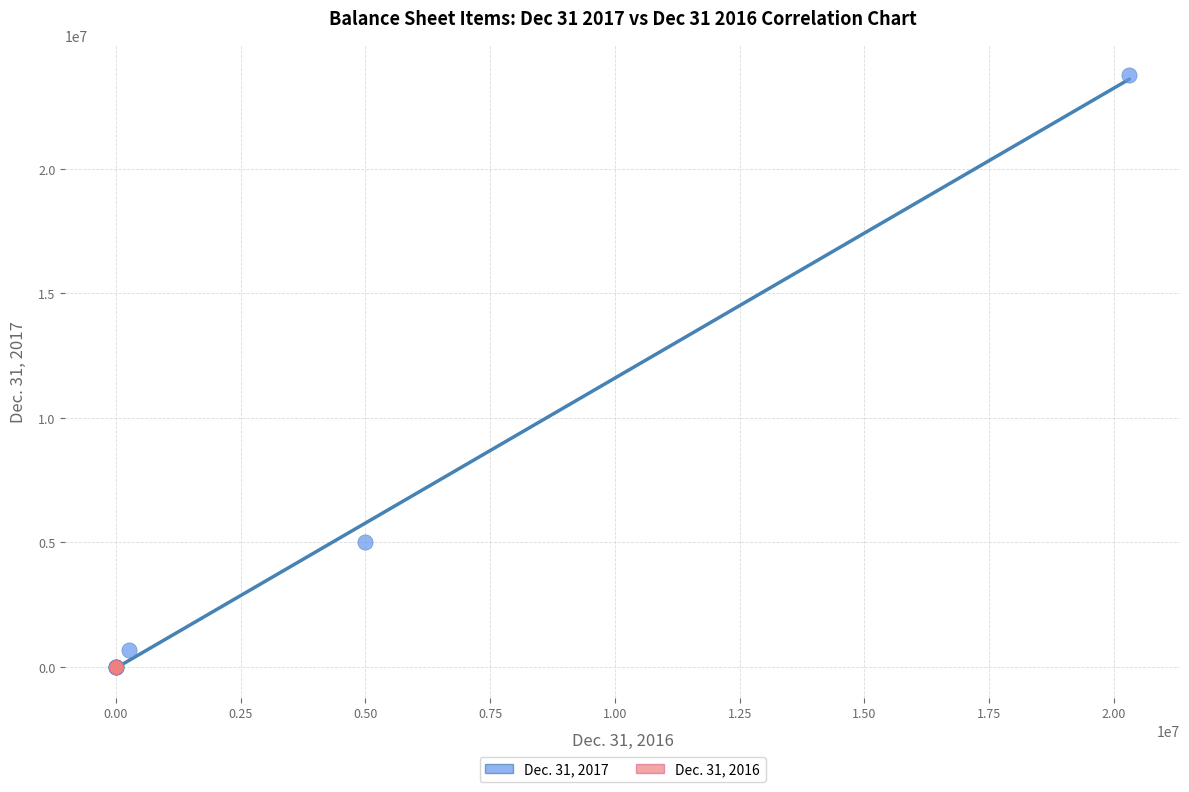

Which series has the widest spread of Y values?

Dec. 31, 2017